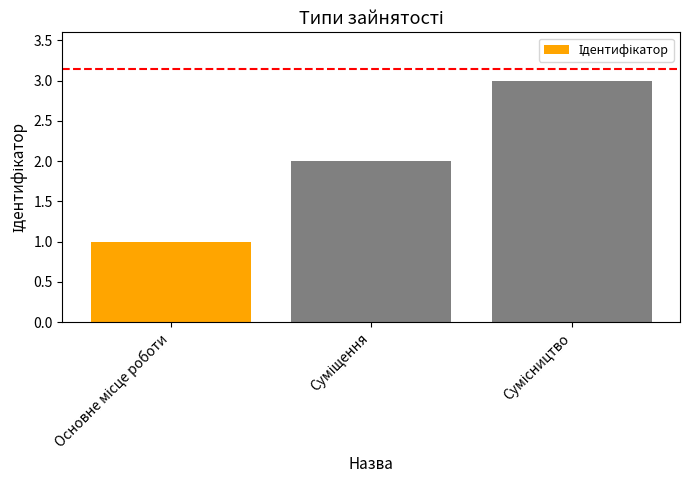

What is the average value?

2